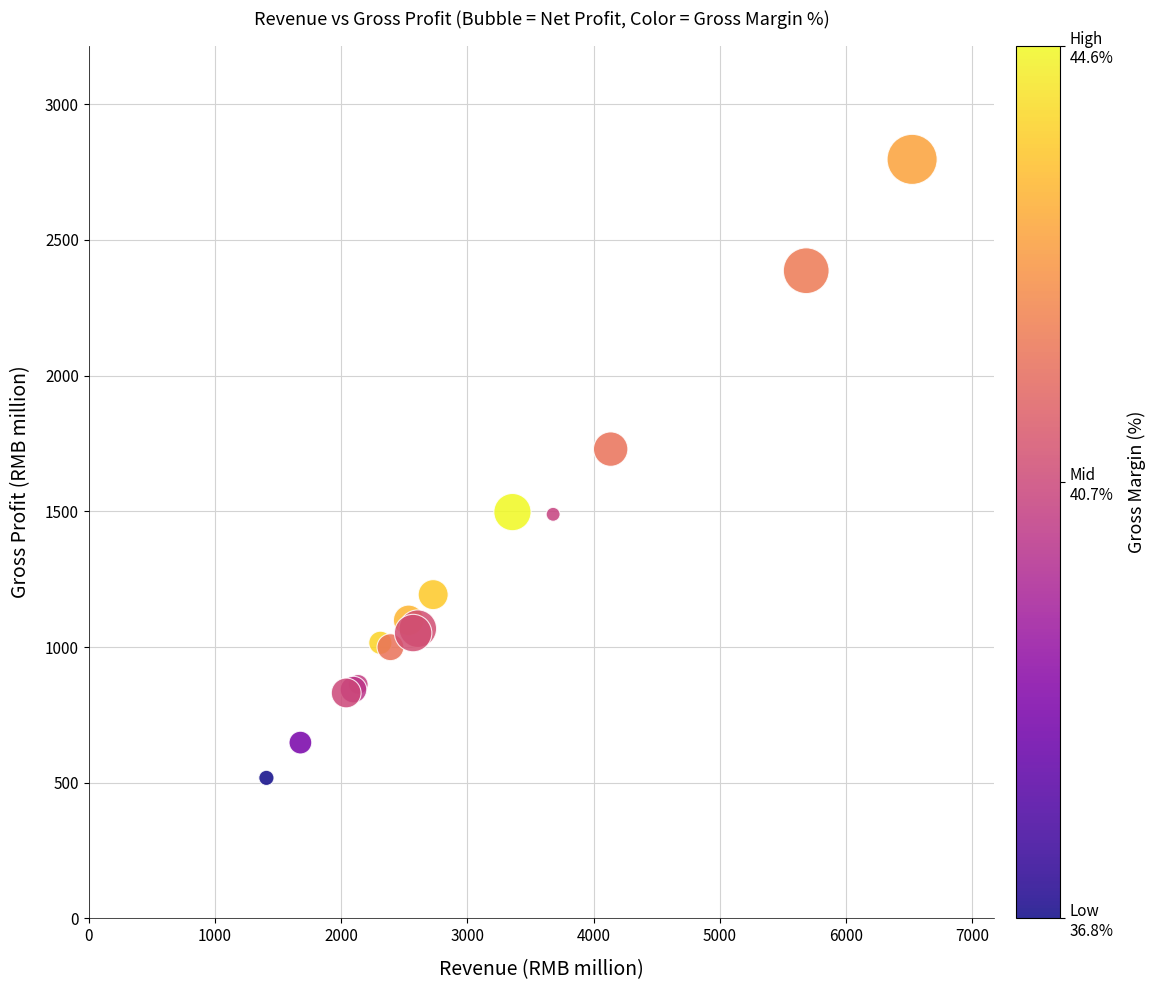

What Y value in the scatter plot is closest to 1657?

1729.4